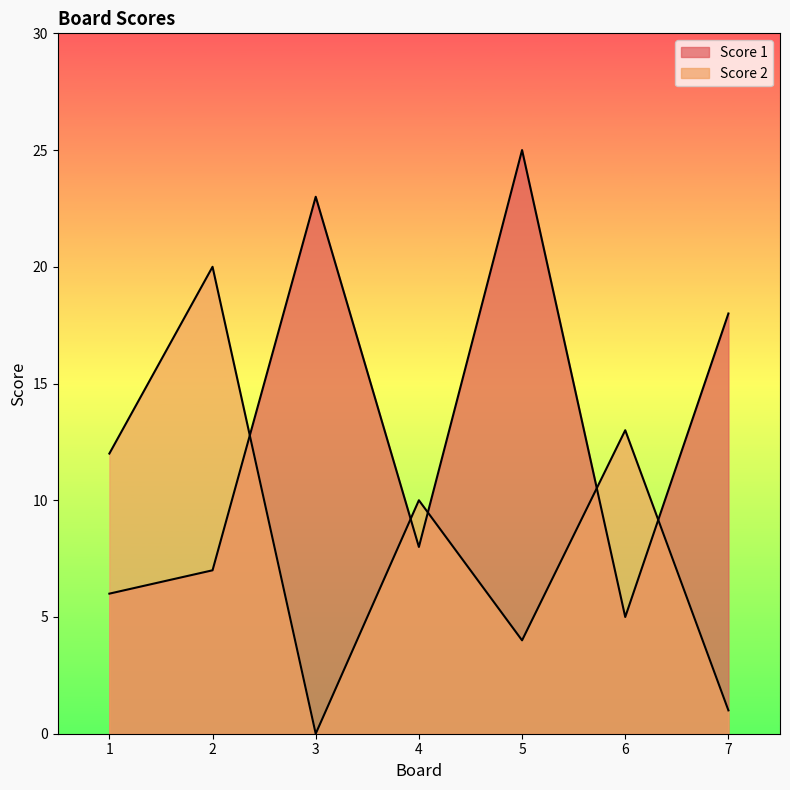

At which category does the chart reach its minimum across all series?

3